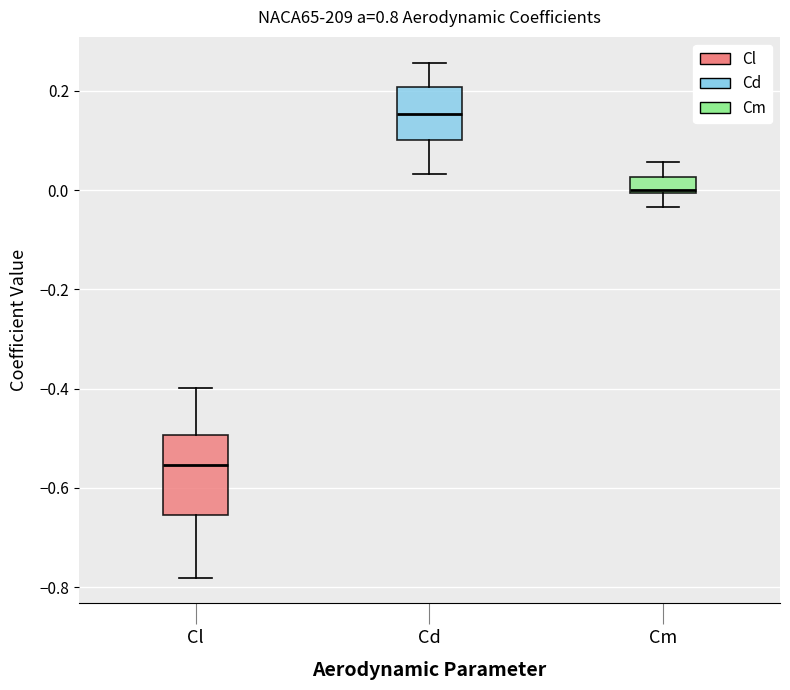

Which box has the highest median line?

Cd